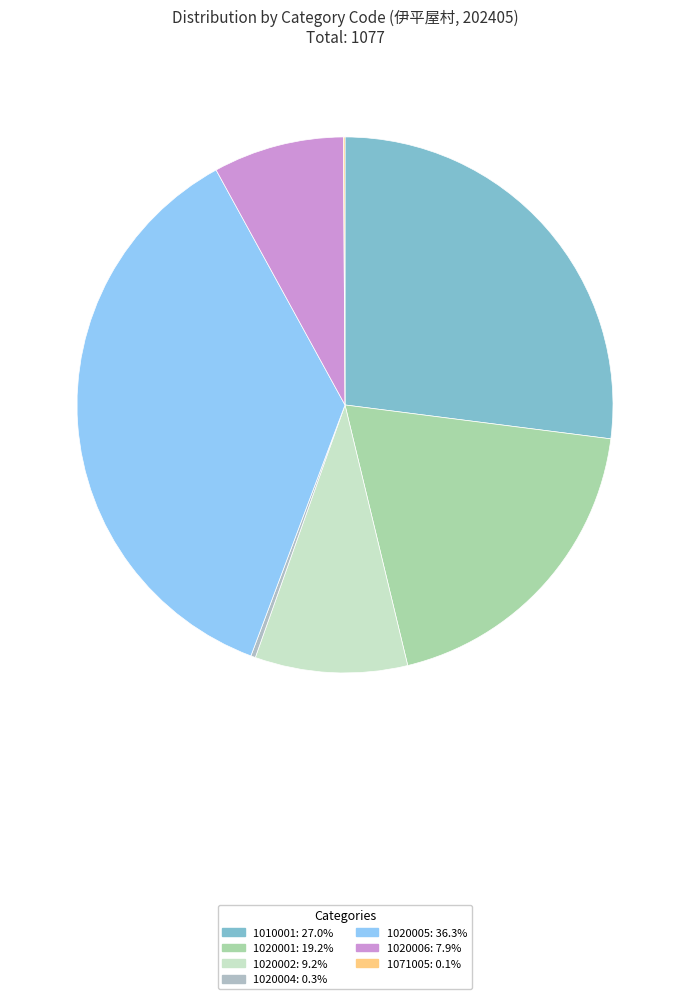

Is there any slice that represents more than half of the pie?

No